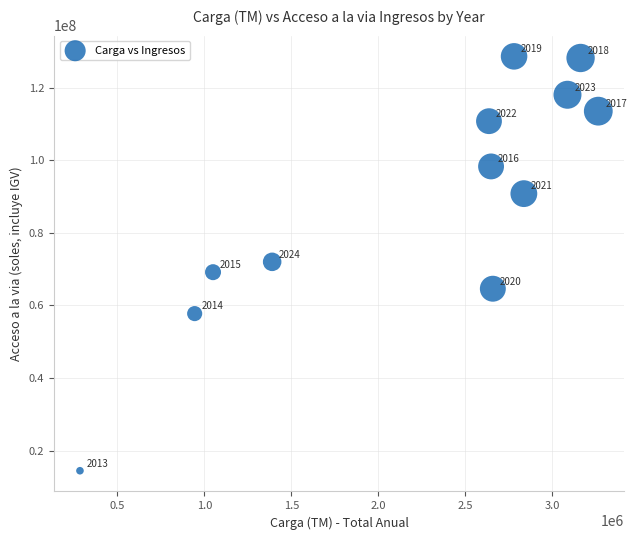

What is the range of Y values (max minus min)?

114088274.8